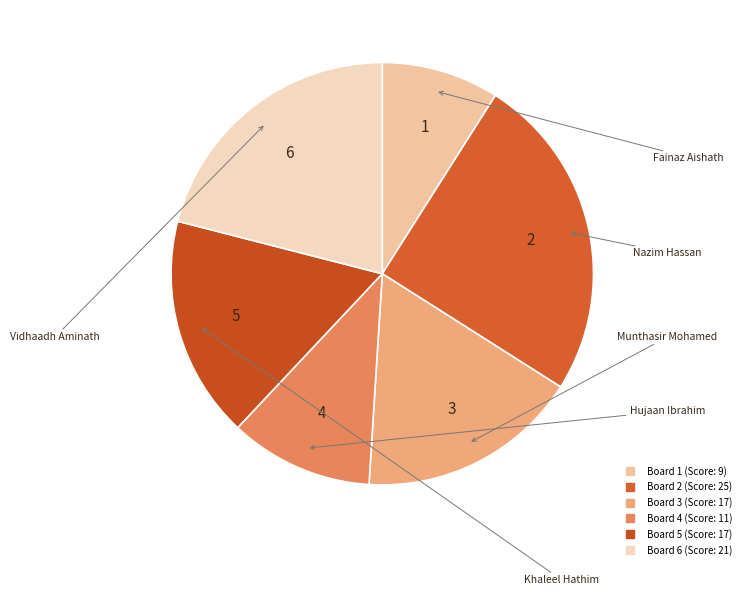

Which slice is the smallest?

1